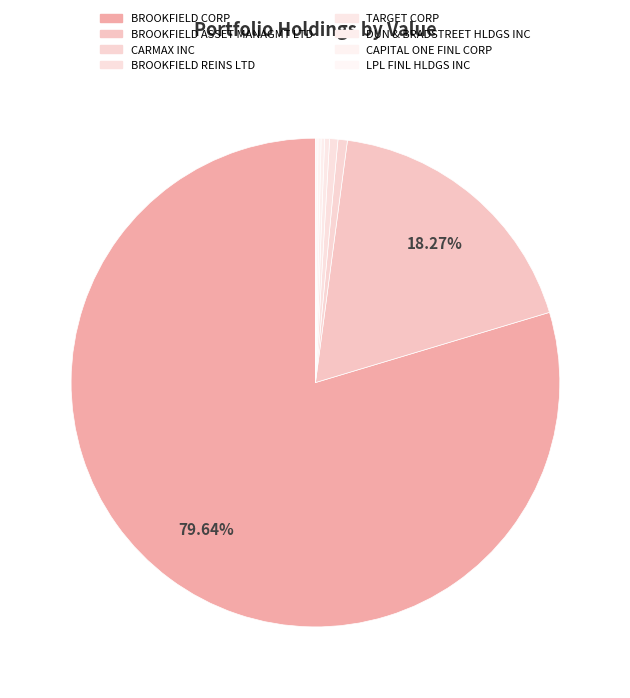

What is the change in value from BROOKFIELD CORP to LPL FINL HLDGS INC?

-273617659